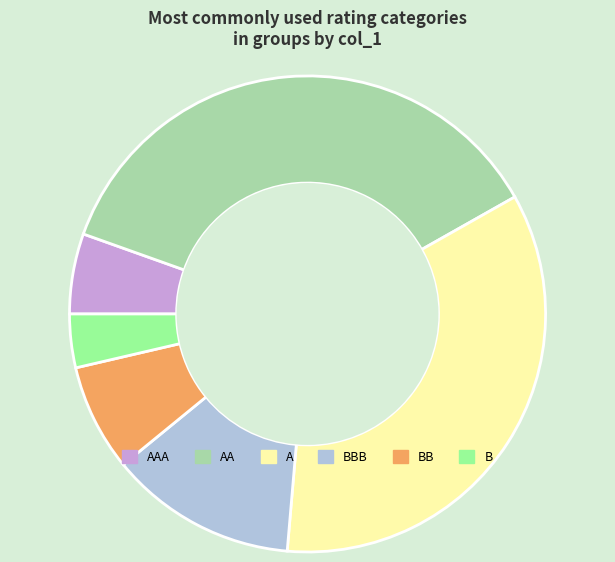

Combined, do B and AA account for over 50%?

No